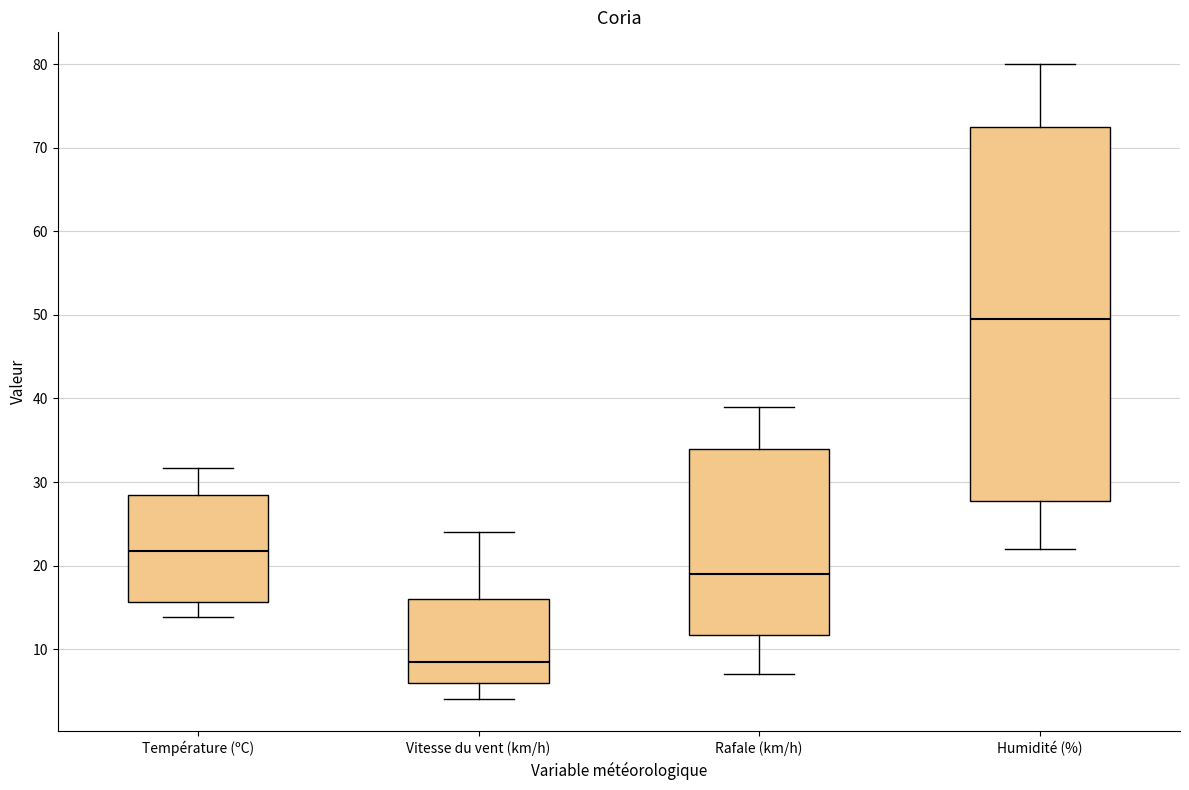

Comparing the boxes themselves (not the whiskers), which one is the tallest?

Humidité (%)